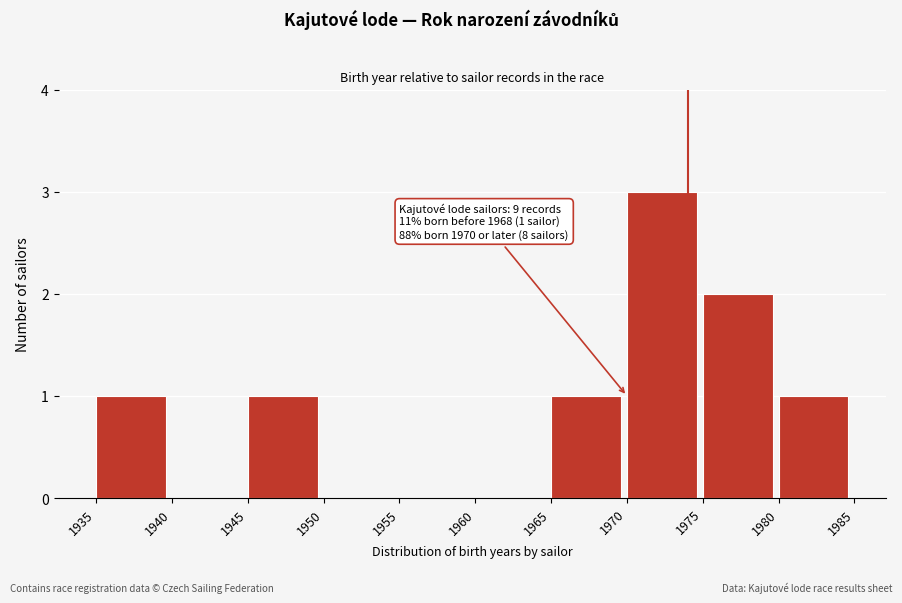

Which range on the x-axis has the tallest bar?

1970 to 1975